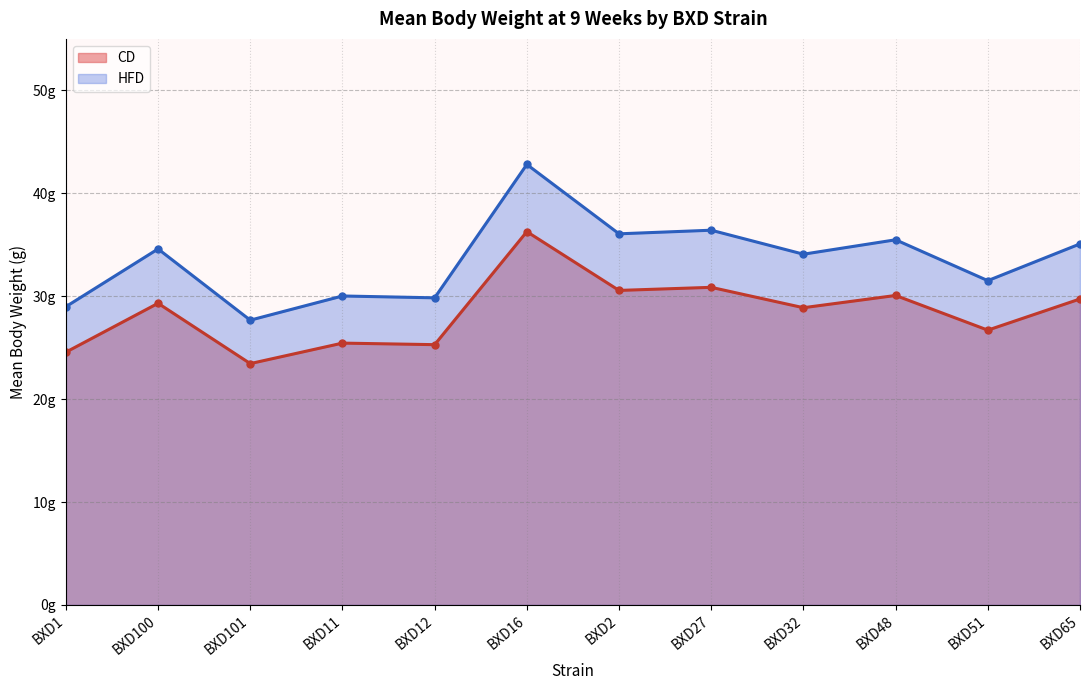

Where is the first local maximum for CD (mean weight)?

BXD100